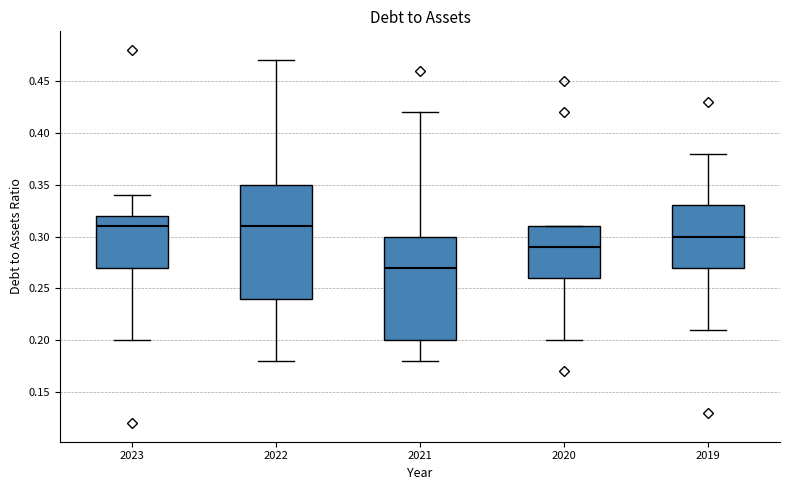

Where does the upper whisker of the box at x = 2019 end on the y-axis? The values are not printed on the chart, so give them approximately, as read against the axis.

0.38